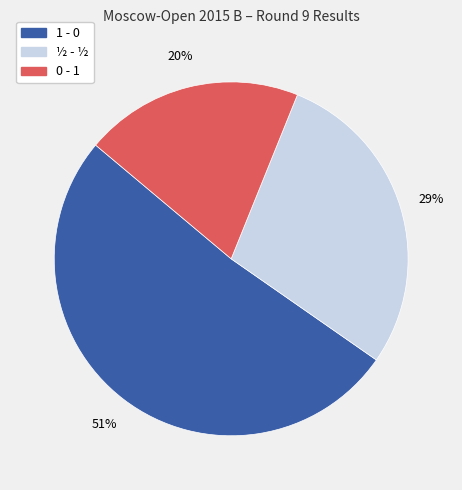

What is the largest slice in the pie chart?

1 - 0